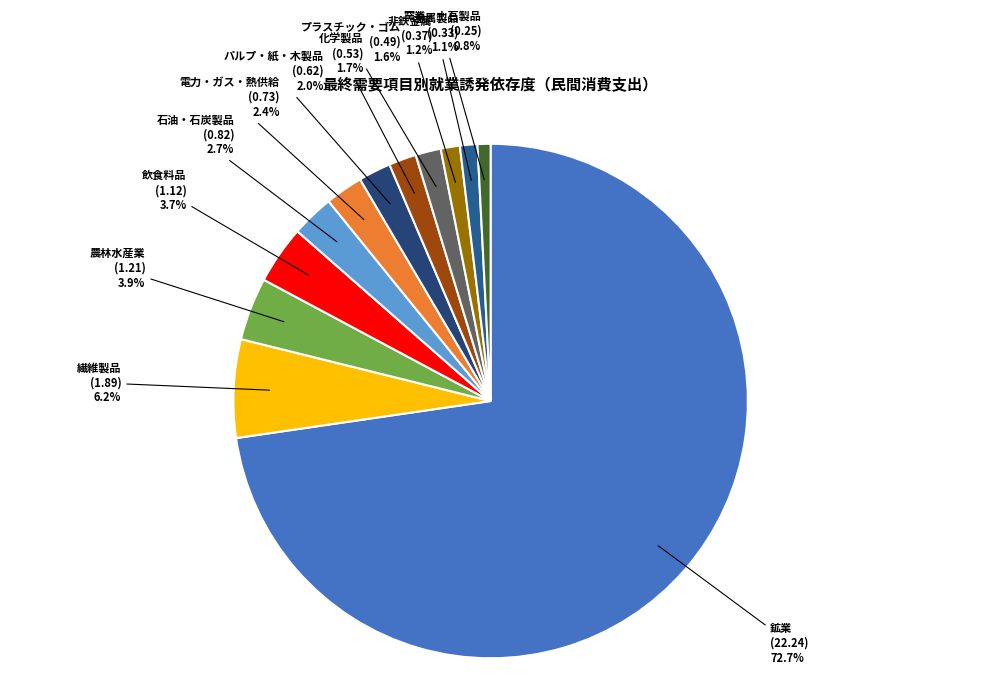

Count the number of slices in the pie.

12